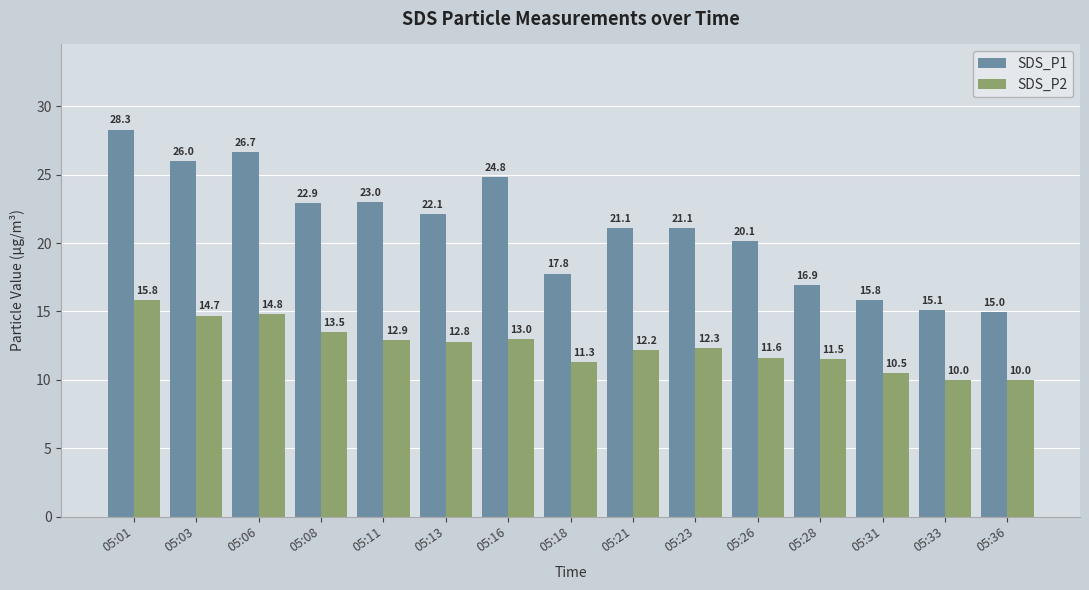

Between 05:11 and 05:16, which series saw the biggest shift?

SDS_P1